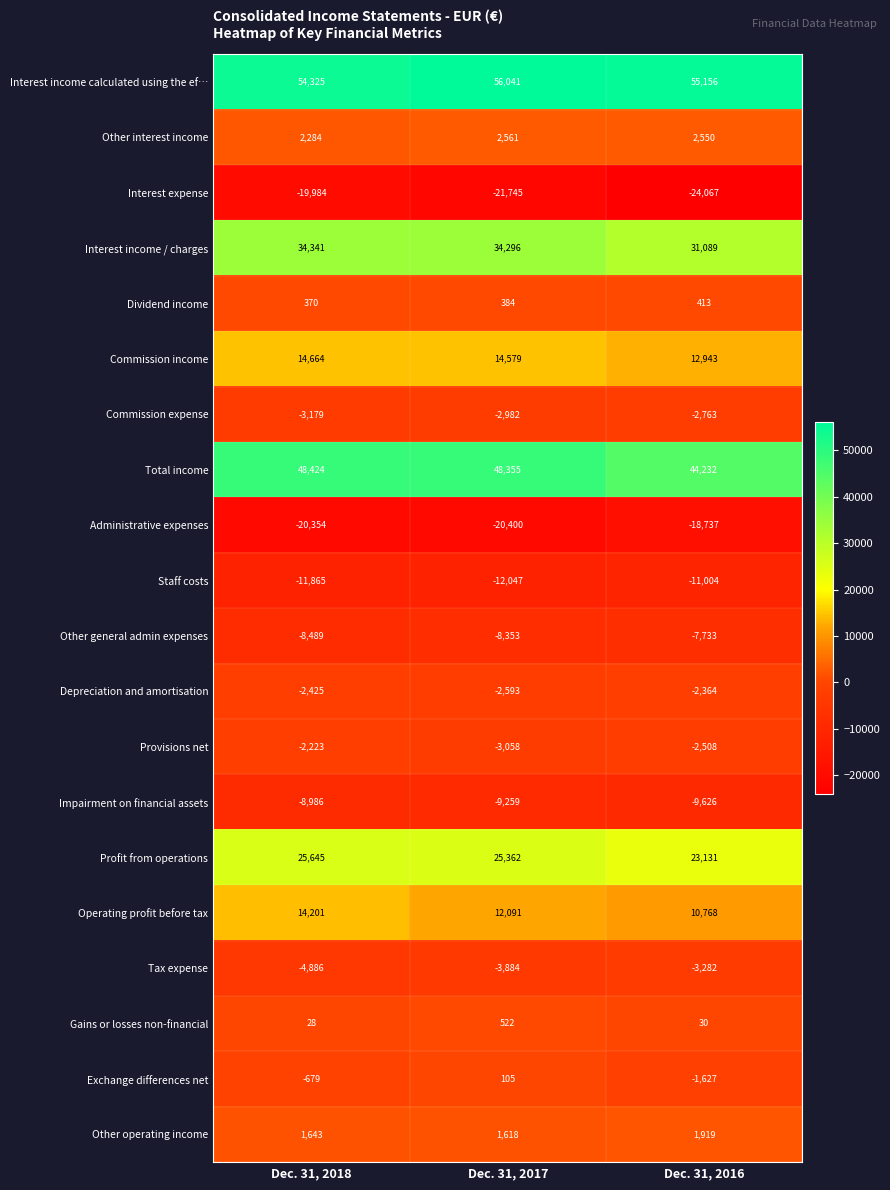

Which series has the largest total across all categories?

Interest income calculated using the ef…